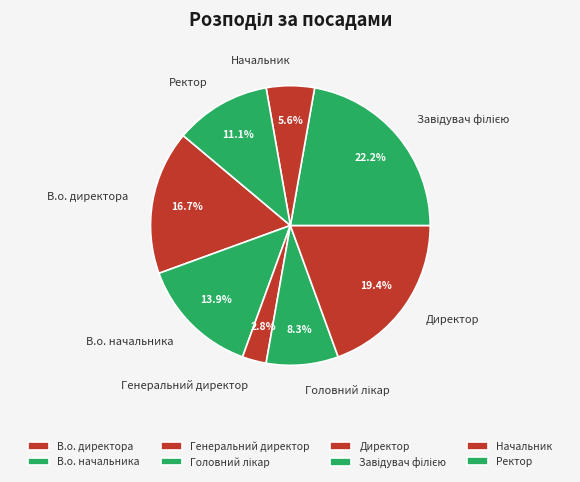

True or false: В.о. директора accounts for 17% of the total.

True